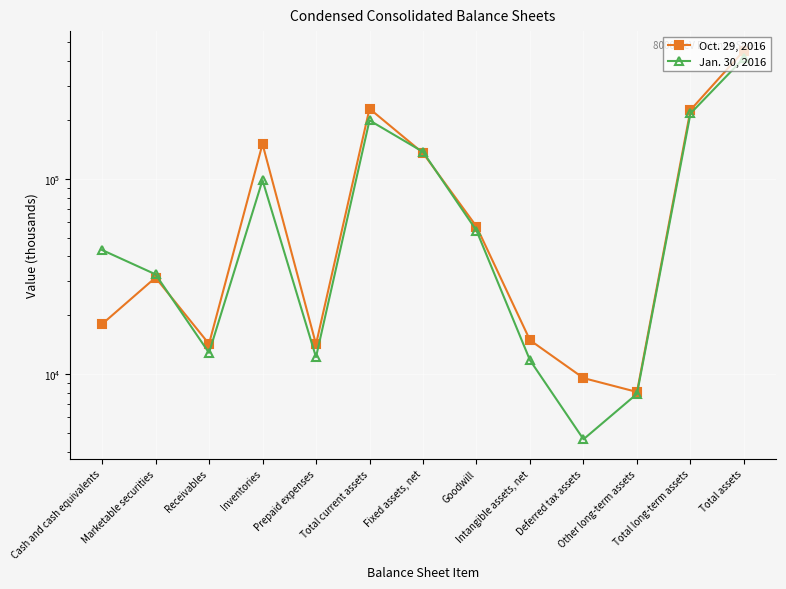

True or false: Jan. 30, 2016 and Oct. 29, 2016 cross at least once.

True